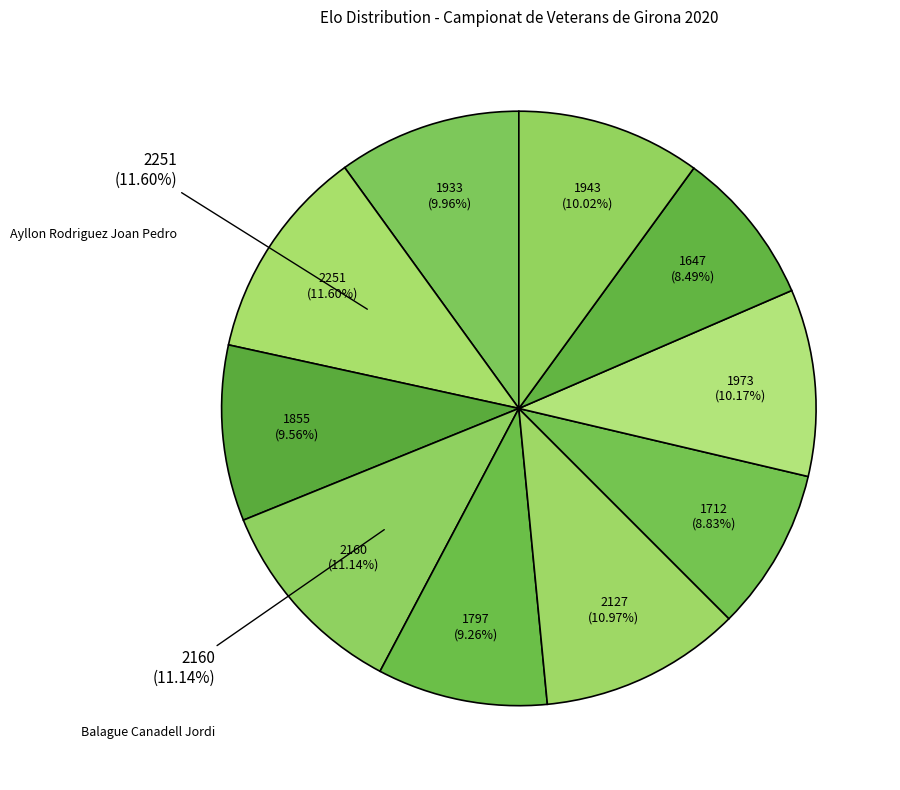

To the nearest percent, what is the combined percentage of Rex Torsten Claus and Zamora Alarcon Juli?

21%